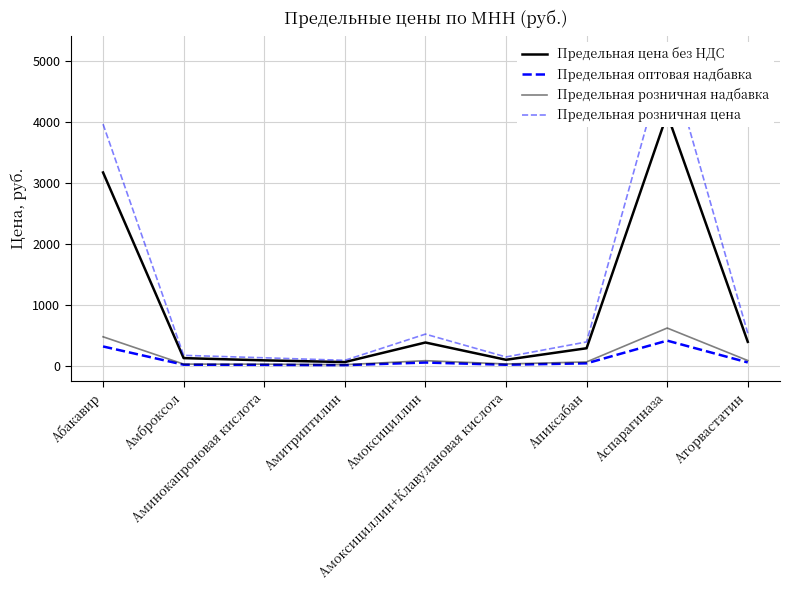

Where is Предельная цена без НДС nearest to the value 2094?

Абакавир